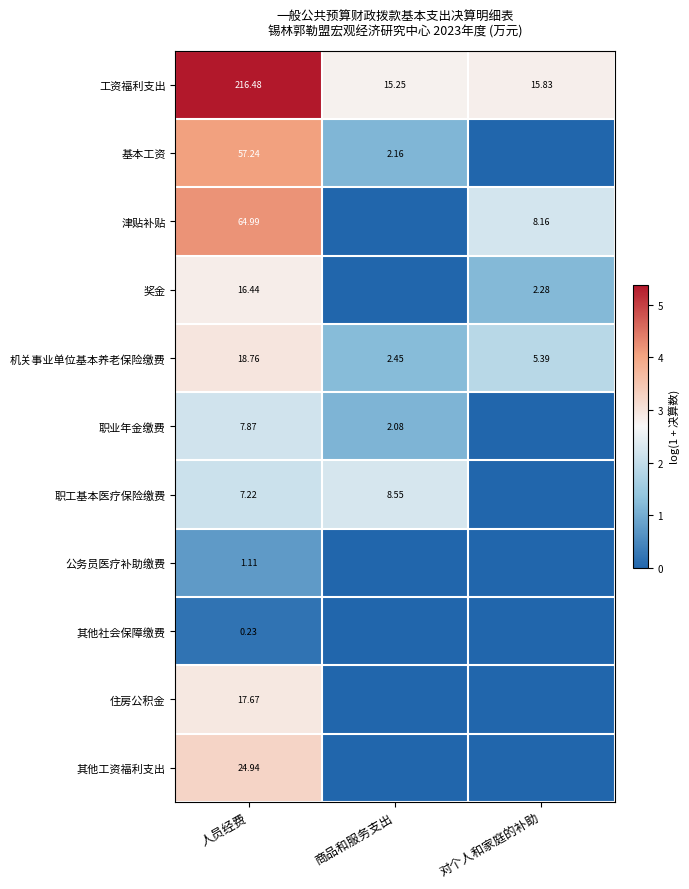

Rank the categories by 工资福利支出 value from lowest to highest.

商品和服务支出, 对个人和家庭的补助, 人员经费